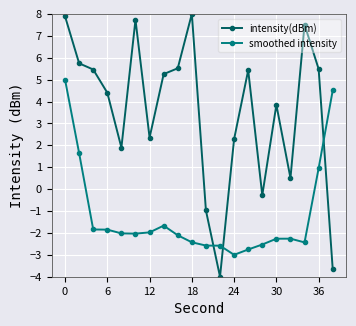

Rank the series by their maximum value, from lowest to highest.

smoothed intensity, intensity(dBm)